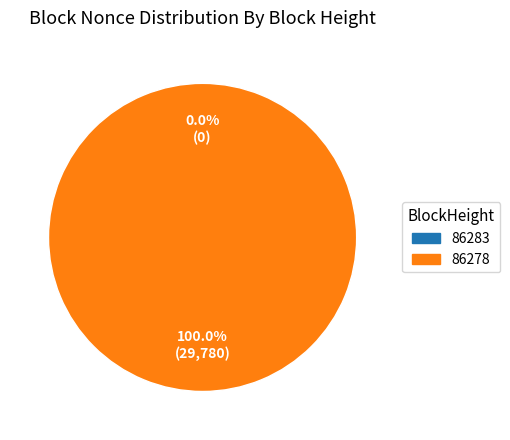

What is the smallest slice in the pie chart?

86283